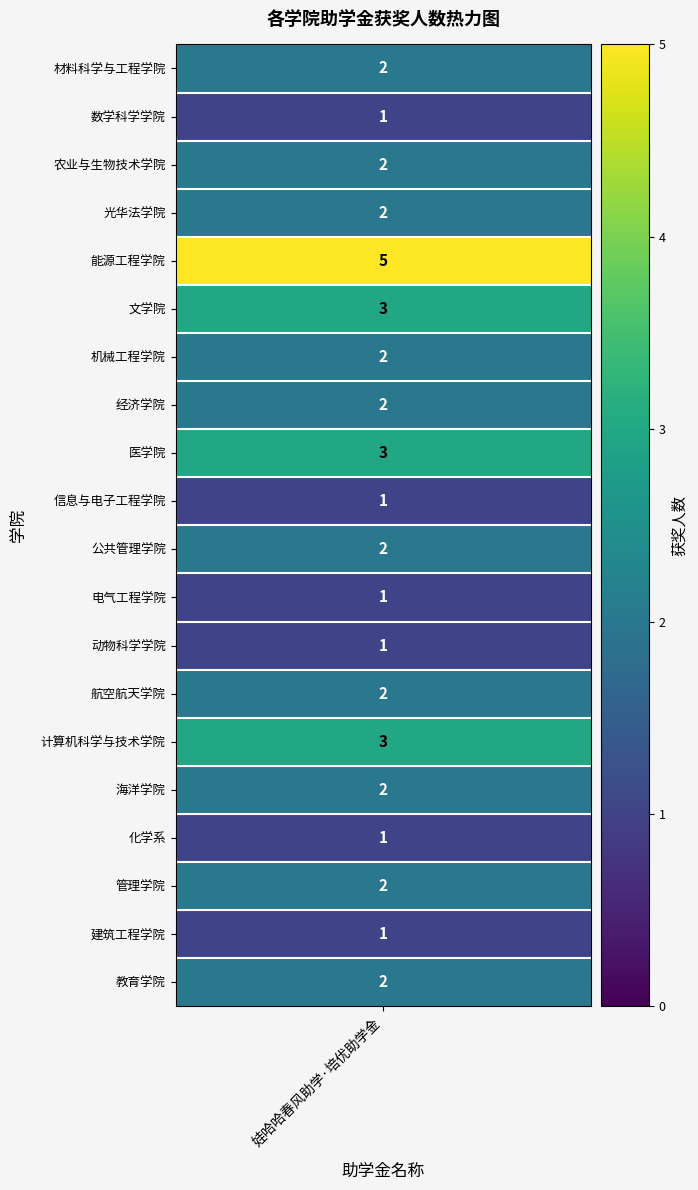

Which category has the lowest value across all series?

数学科学学院